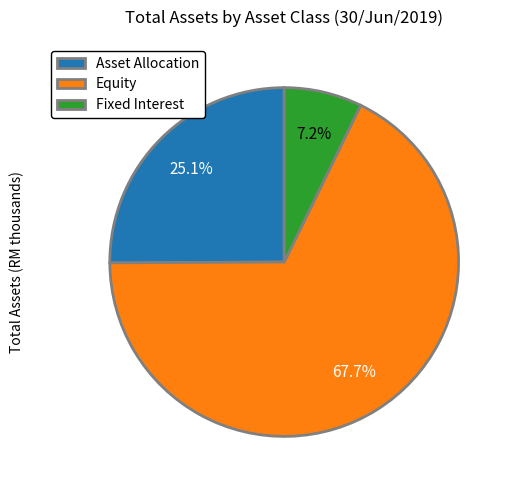

How many slices are in this pie chart?

3